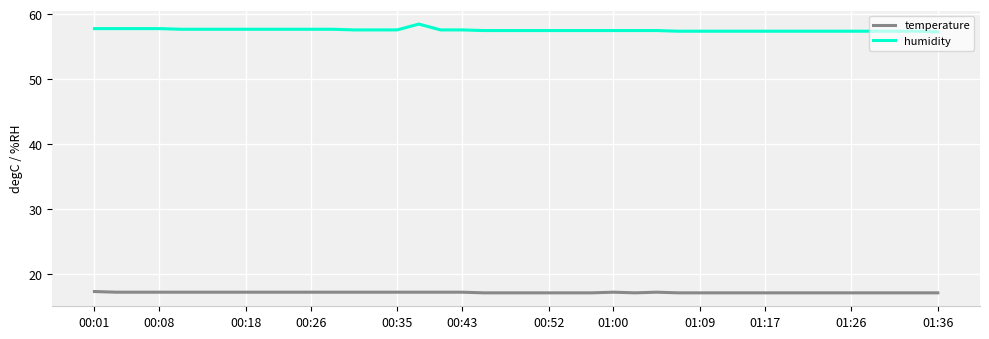

What is the minimum value for temperature?

17.1